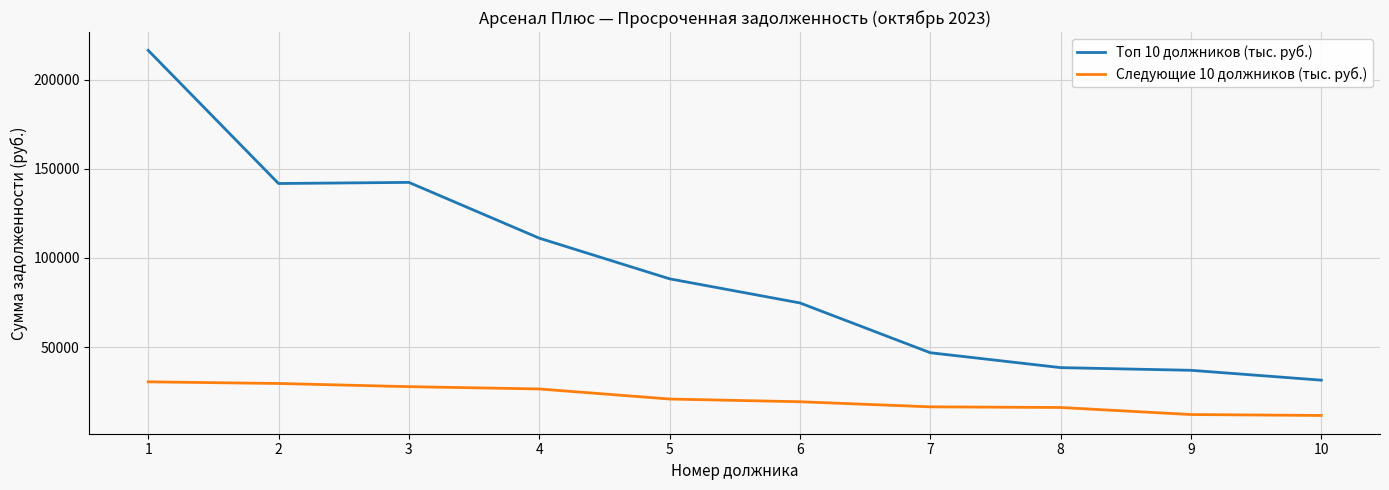

Does the chart display data point markers on the line(s)?

No